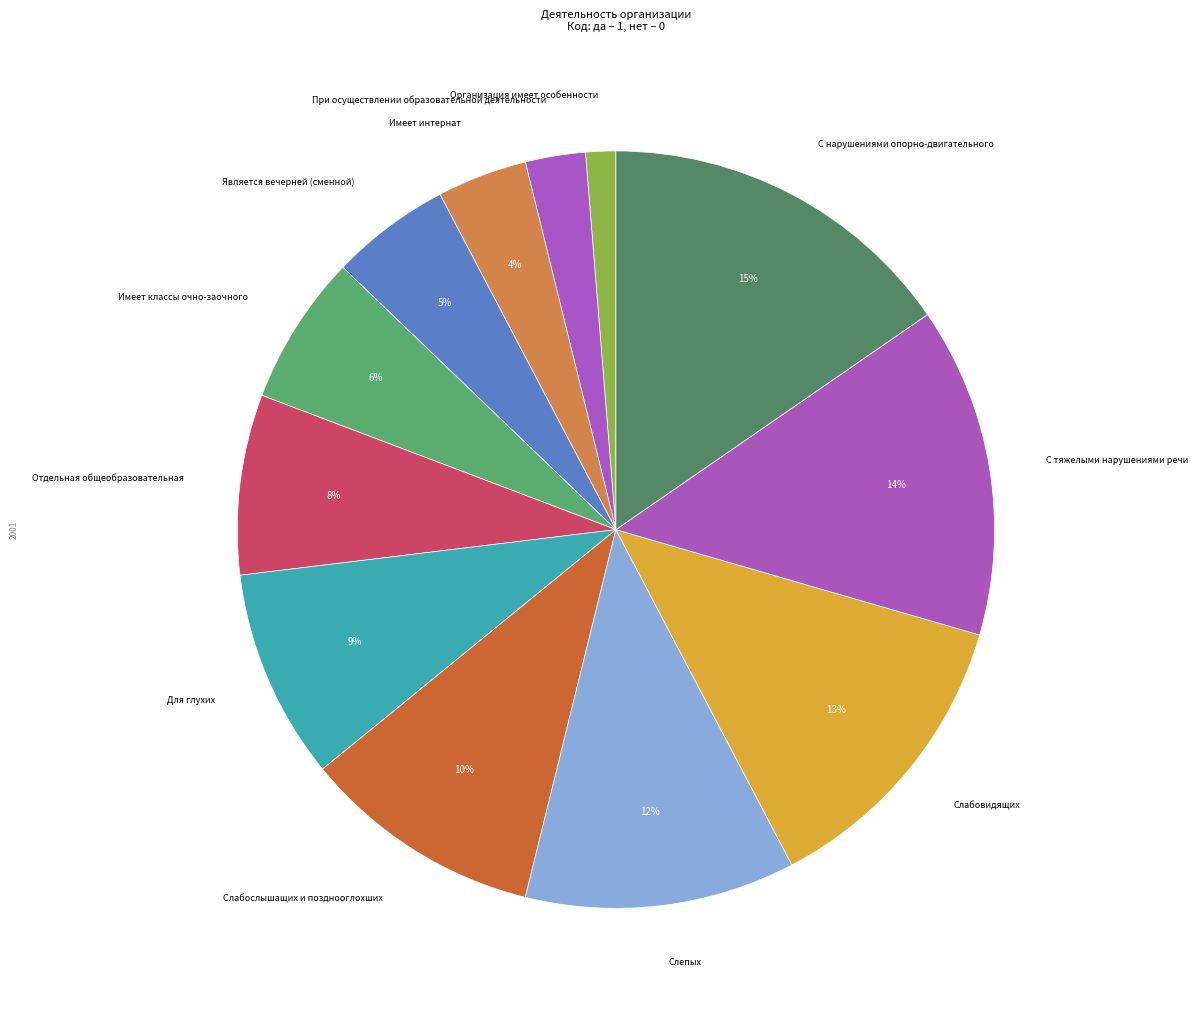

How many slices are in this pie chart?

12